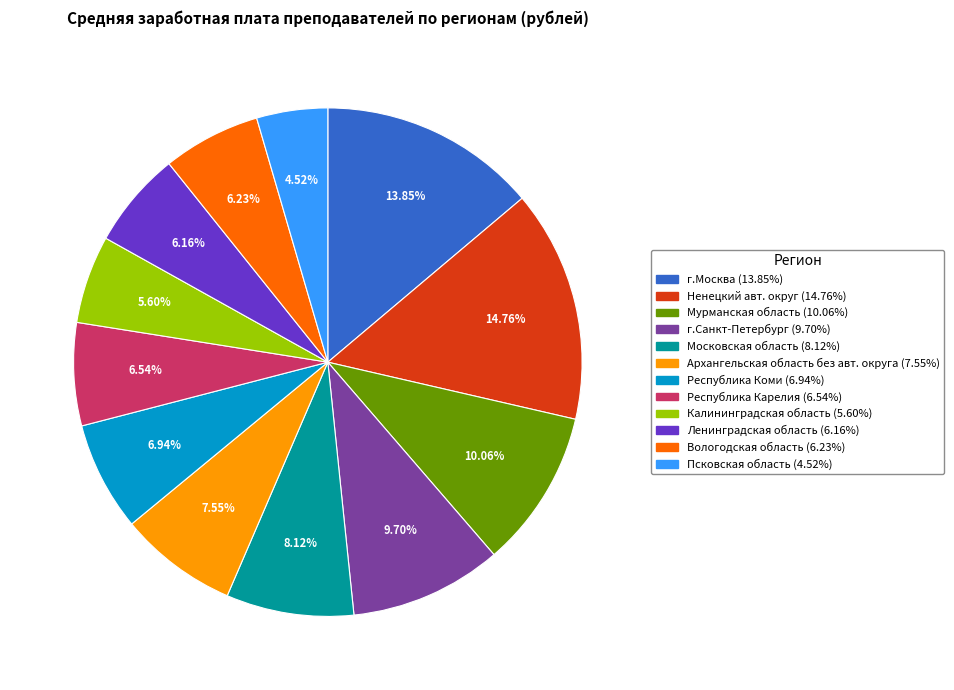

To the nearest percent, what percentage of the pie is Архангельская область без авт. округа?

8%